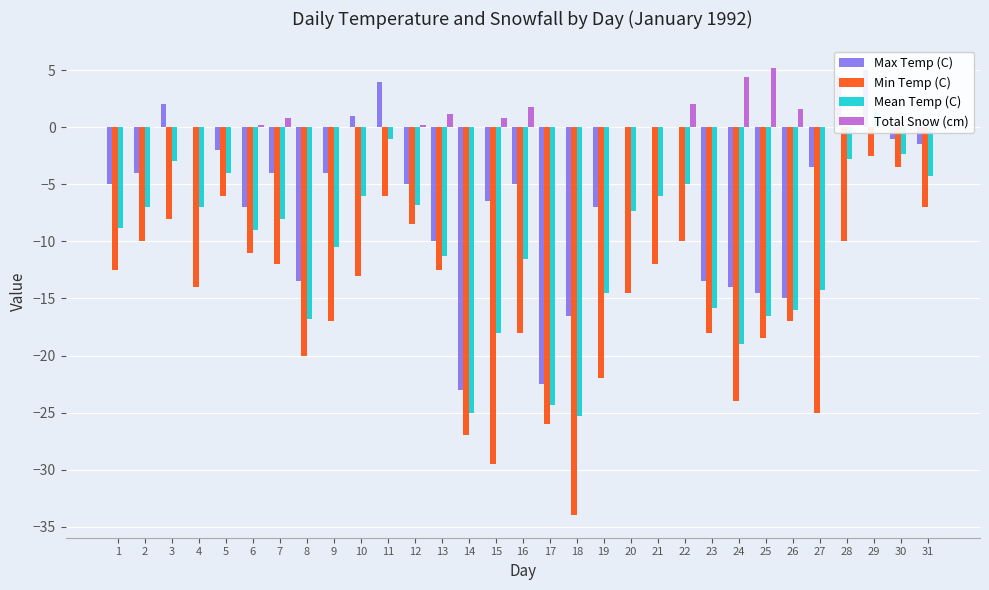

True or false: Mean Temp (C) has a value of -1.7 at 11.

False